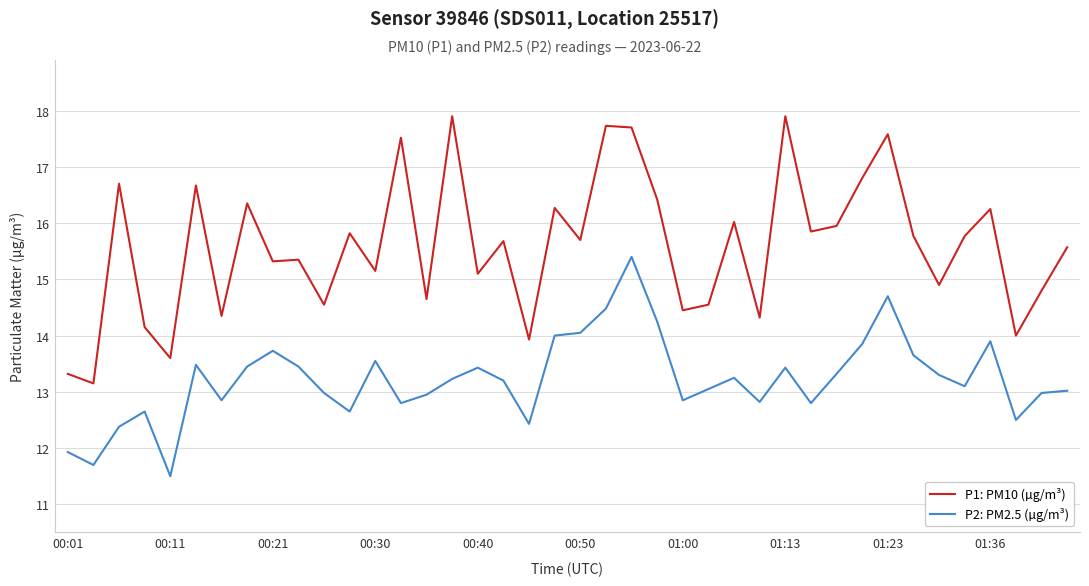

Which series has the largest range (max minus min)?

P1: PM10 (µg/m³)